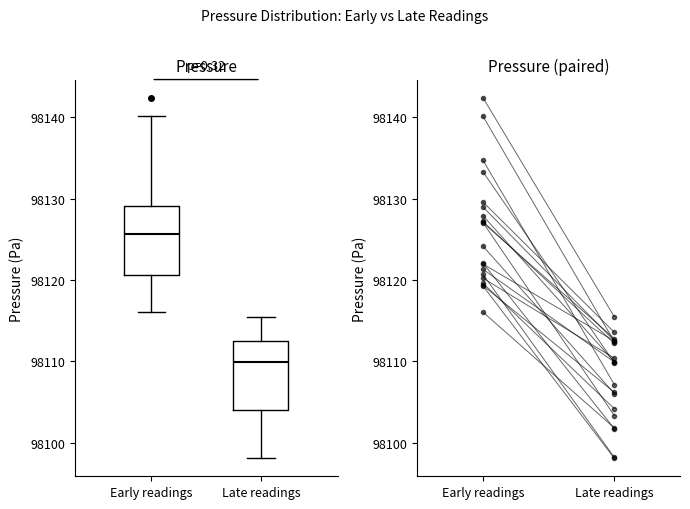

Reading left to right, transcribe this box plot: for each box, give where its median line is, the range the box spans, and where its two whiskers end, as read against the y-axis. The values are not printed on the chart, so give them approximately, as read against the axis.

Early readings: median 98126, box 98121 to 98129, whiskers 98116 to 98140
Late readings: median 98110, box 98104 to 98112, whiskers 98098 to 98115